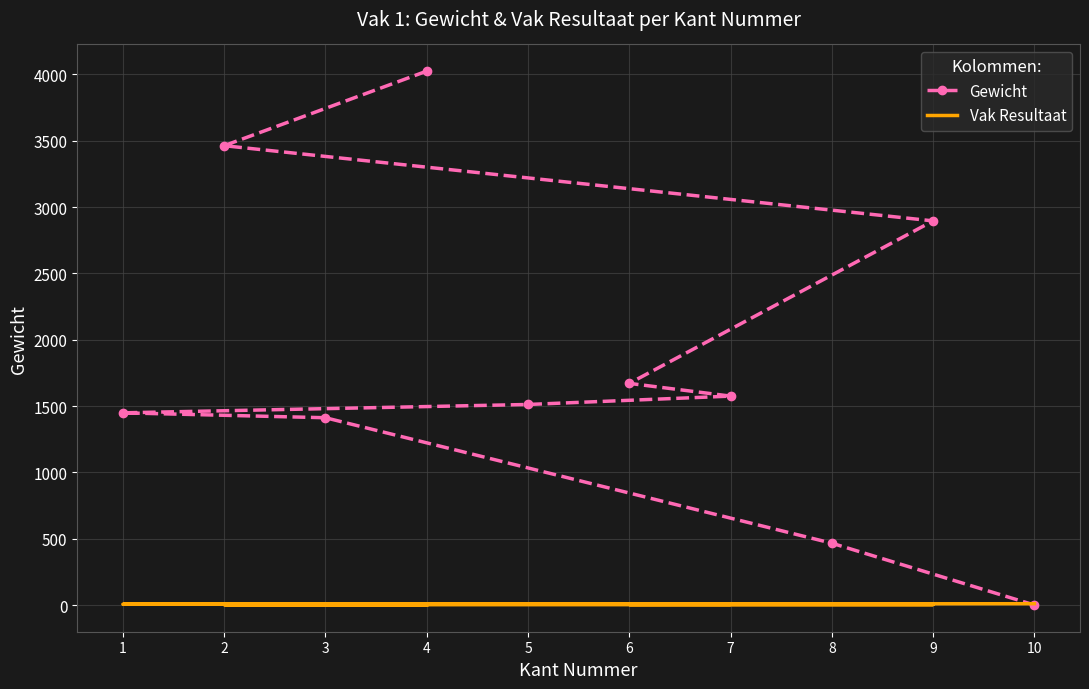

Is the value of Vak Resultaat at 1 greater than the value of Gewicht at 9?

No